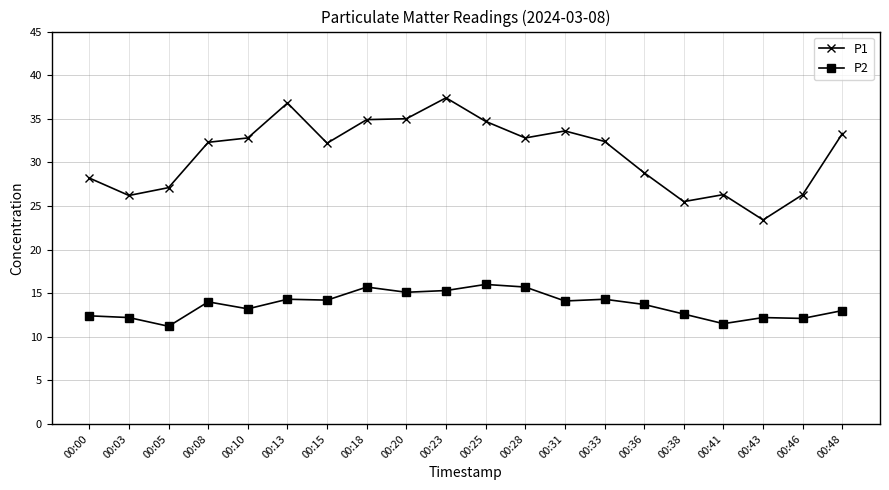

Rank the series by their average value, from highest to lowest.

P1, P2